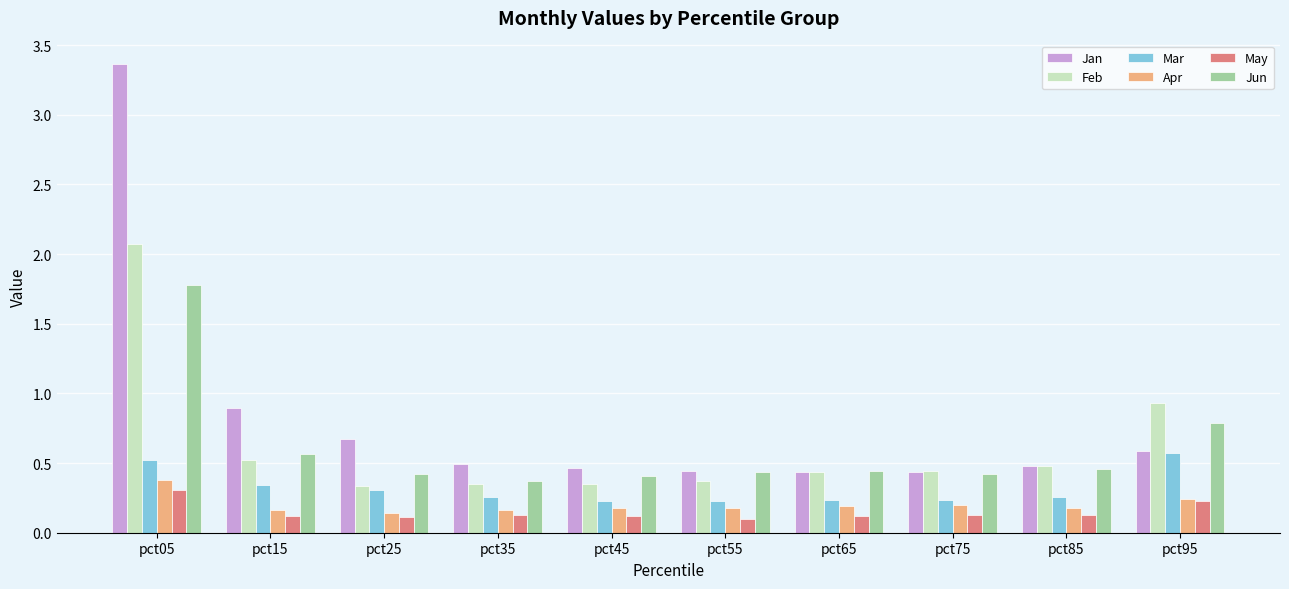

What is the difference between the highest and lowest values at pct15?

0.8